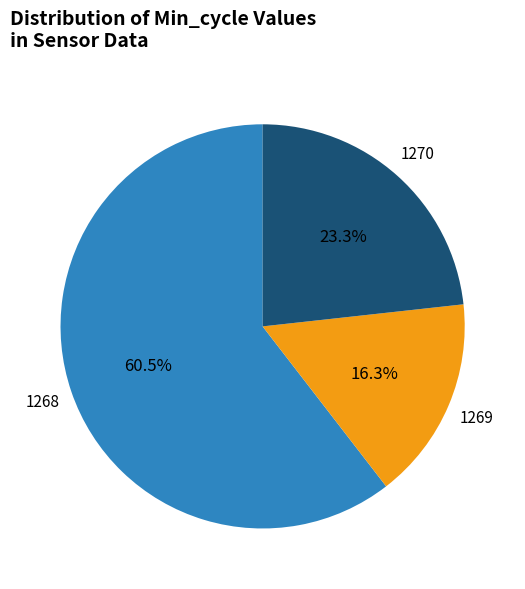

Is there any slice that represents more than half of the pie?

Yes